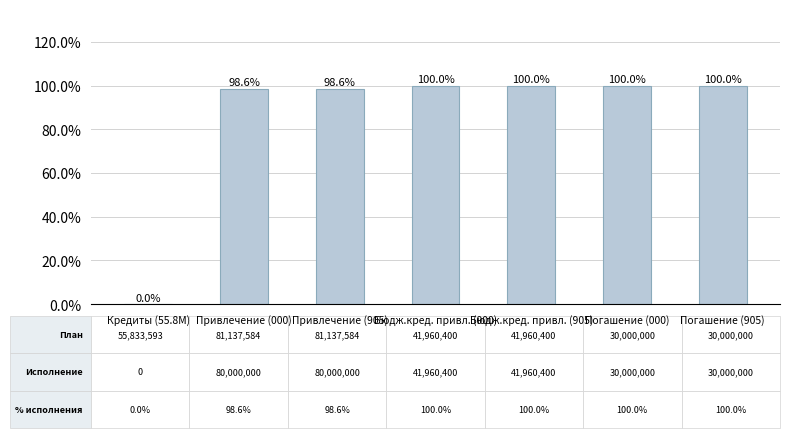

Are the bars horizontal?

No